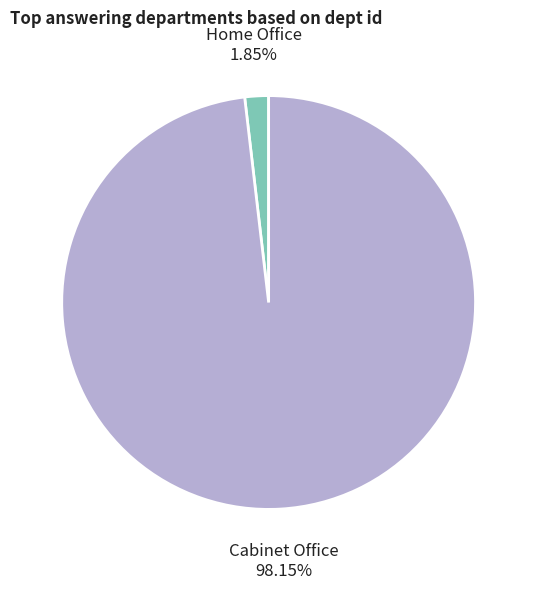

How many segments does this pie chart have?

2